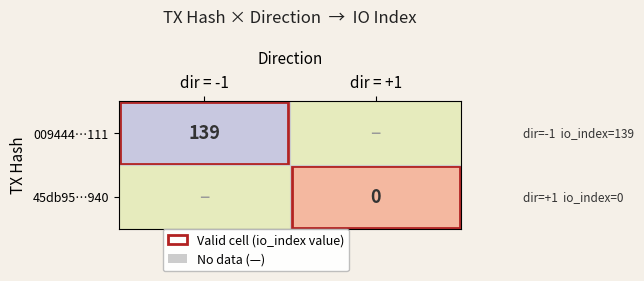

The 009444…111 series shows 65 at dir = -1. True or false?

False